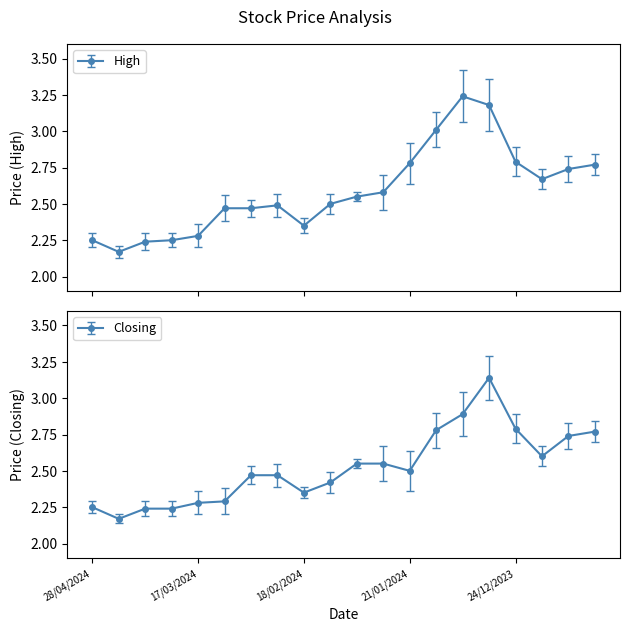

At 17/03/2024, list the series in order from smallest to largest.

High, Closing